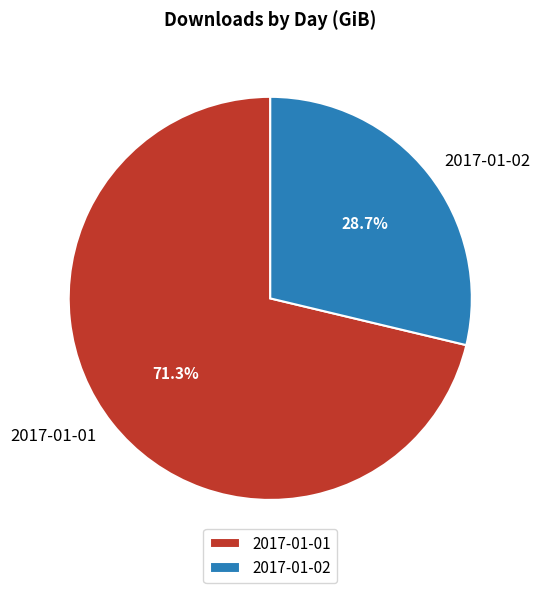

What is the majority slice?

2017-01-01